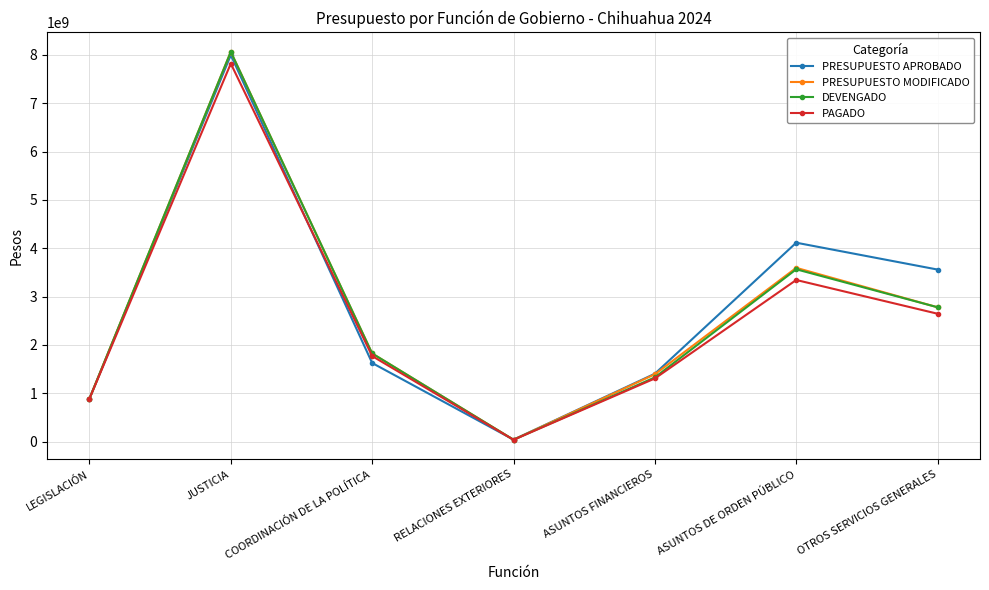

Reading right to left, transcribe all the data shown in this chart.

PRESUPUESTO APROBADO: OTROS SERVICIOS GENERALES=3559115159	ASUNTOS DE ORDEN PÚBLICO=4114993021	ASUNTOS FINANCIEROS=1403712420	RELACIONES EXTERIORES=39093674	COORDINACIÓN DE LA POLÍTICA=1625546276	JUSTICIA=7998301902	LEGISLACIÓN=885989515
PRESUPUESTO MODIFICADO: OTROS SERVICIOS GENERALES=2778669085	ASUNTOS DE ORDEN PÚBLICO=3594787525	ASUNTOS FINANCIEROS=1392221936	RELACIONES EXTERIORES=36813148	COORDINACIÓN DE LA POLÍTICA=1822553963	JUSTICIA=8065725896	LEGISLACIÓN=886479798
DEVENGADO: OTROS SERVICIOS GENERALES=2778669085	ASUNTOS DE ORDEN PÚBLICO=3564813558	ASUNTOS FINANCIEROS=1327280401	RELACIONES EXTERIORES=36813148	COORDINACIÓN DE LA POLÍTICA=1822553963	JUSTICIA=8065725896	LEGISLACIÓN=886479798
PAGADO: OTROS SERVICIOS GENERALES=2644947978	ASUNTOS DE ORDEN PÚBLICO=3343441972	ASUNTOS FINANCIEROS=1305570447	RELACIONES EXTERIORES=35888798	COORDINACIÓN DE LA POLÍTICA=1768843331	JUSTICIA=7822649140	LEGISLACIÓN=886479798